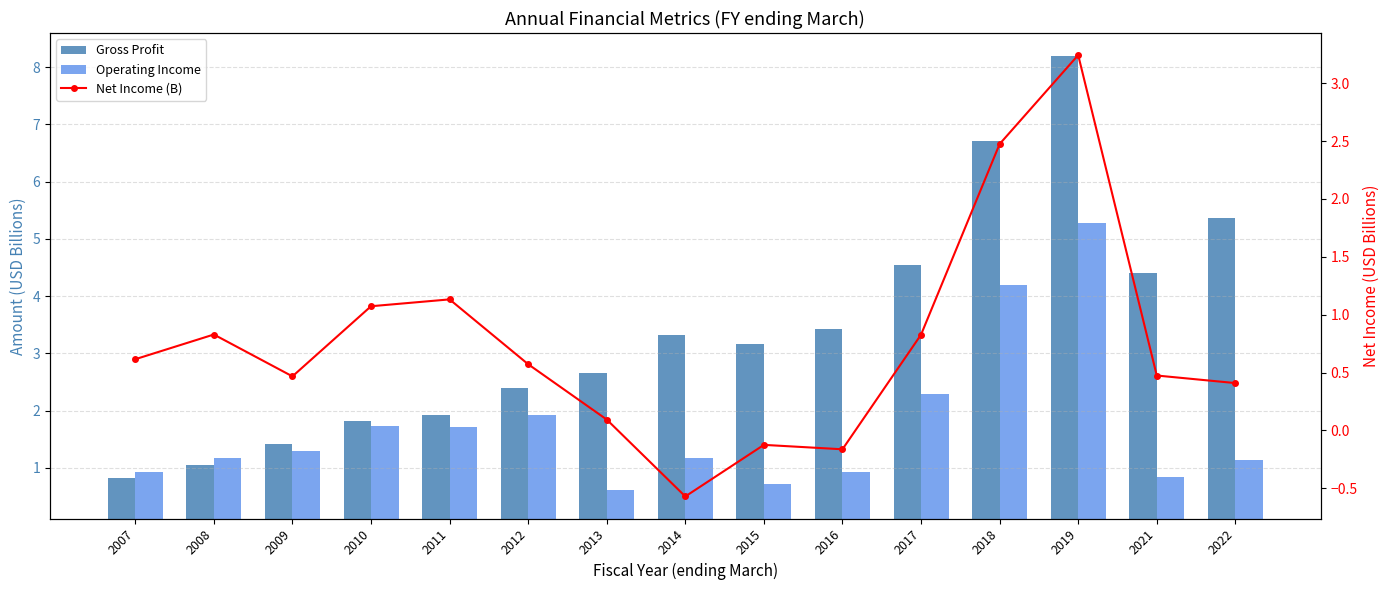

Which series has the largest range (max minus min)?

Gross Profit